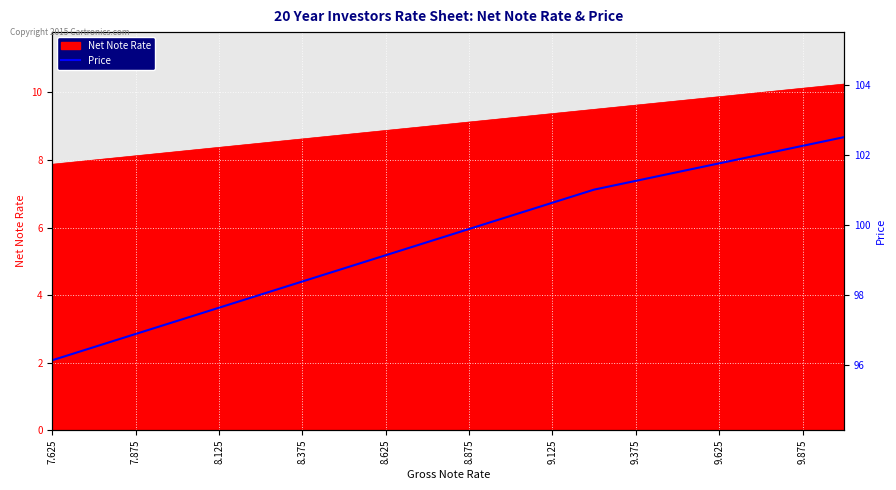

The chart shows a value of 171.2 at 17. True or false?

False